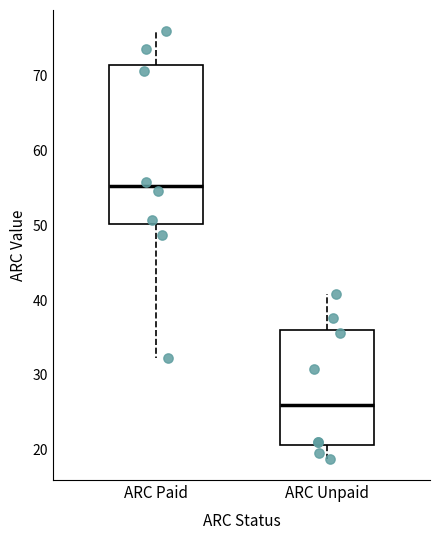

Reading left to right, read every box against the y-axis: the position of its median line, the range the box covers, and the ends of its whiskers. The values are not printed on the chart, so give them approximately, as read against the axis.

ARC Paid: median 55, box 50 to 71, whiskers 32 to 76
ARC Unpaid: median 26, box 21 to 36, whiskers 19 to 41